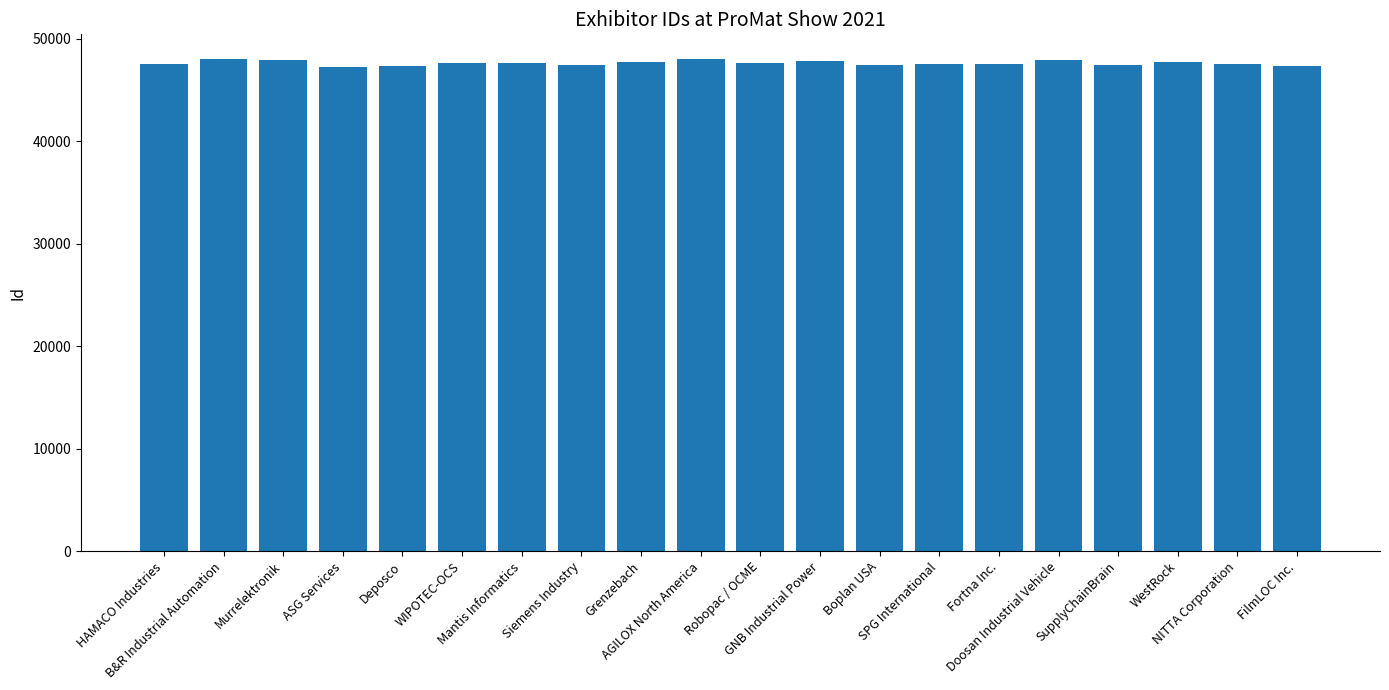

The value at AGILOX North America is 48042. True or false?

True